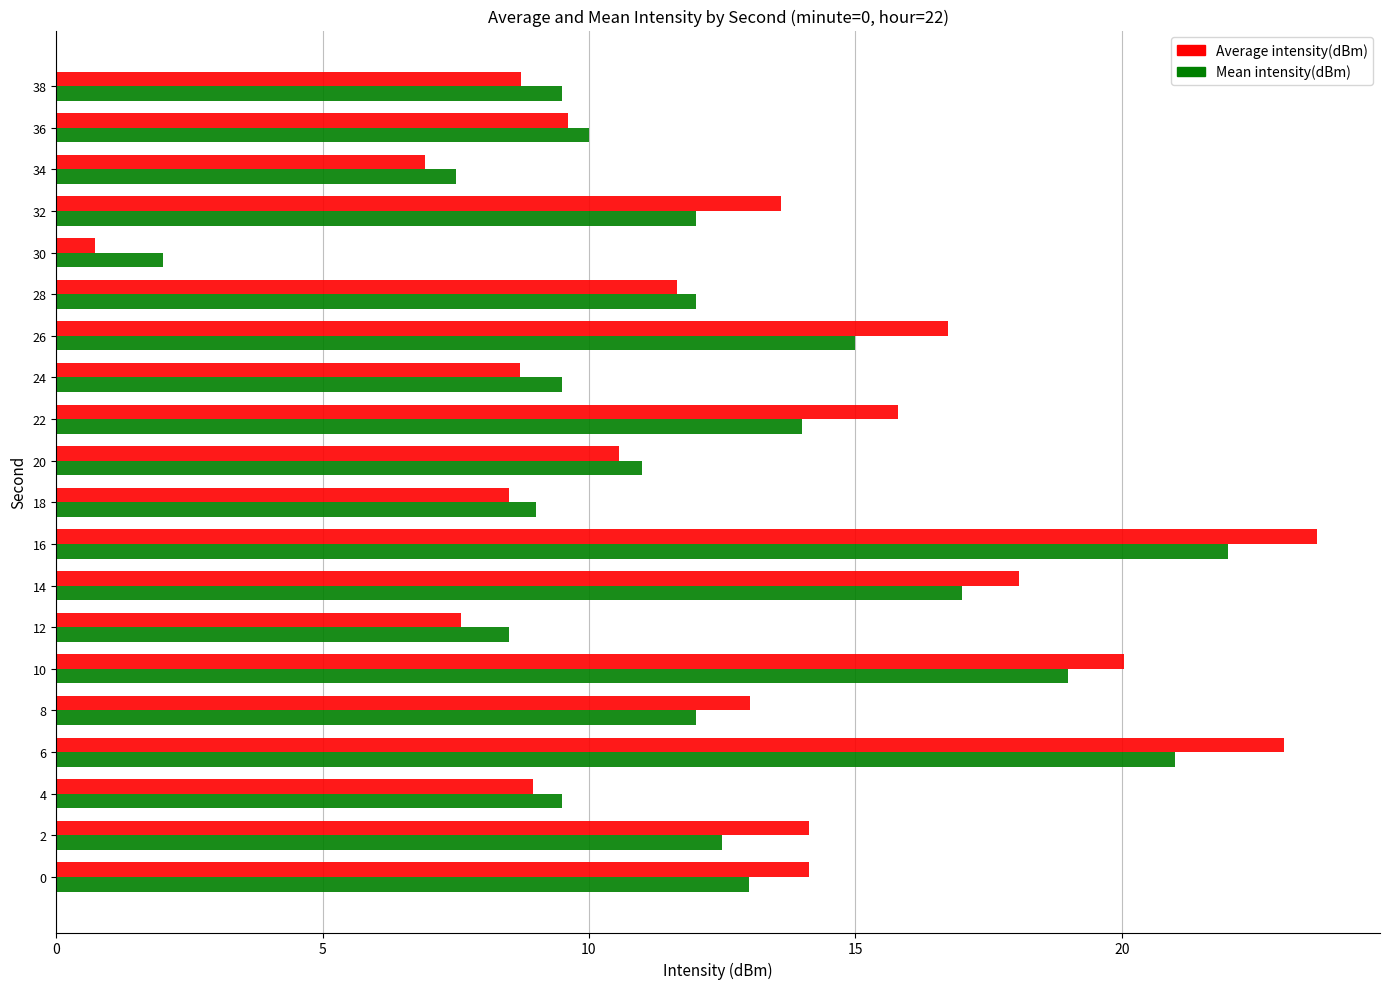

What is the sum of all Mean intensity(dBm) values?

246.0